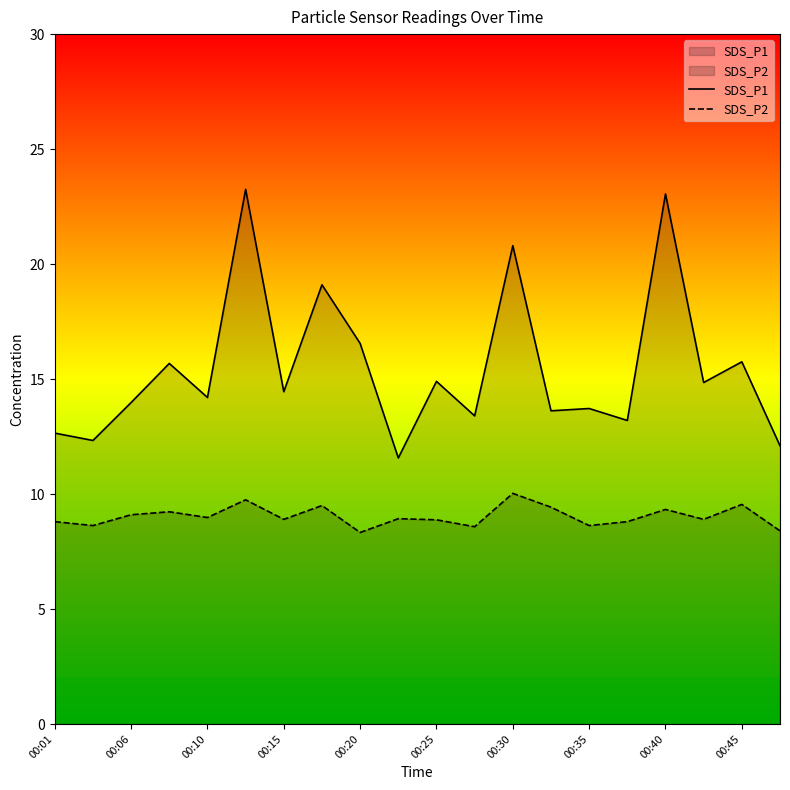

List the series in order of their overall mean, lowest first.

SDS_P2, SDS_P1